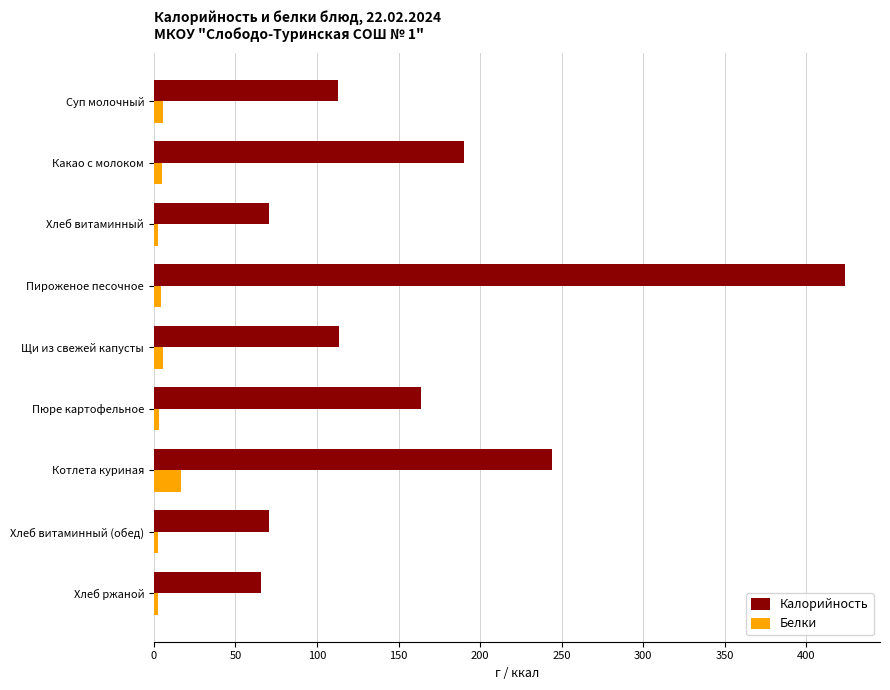

Is it true that Калорийность equals 395.8 at Котлета куриная?

False